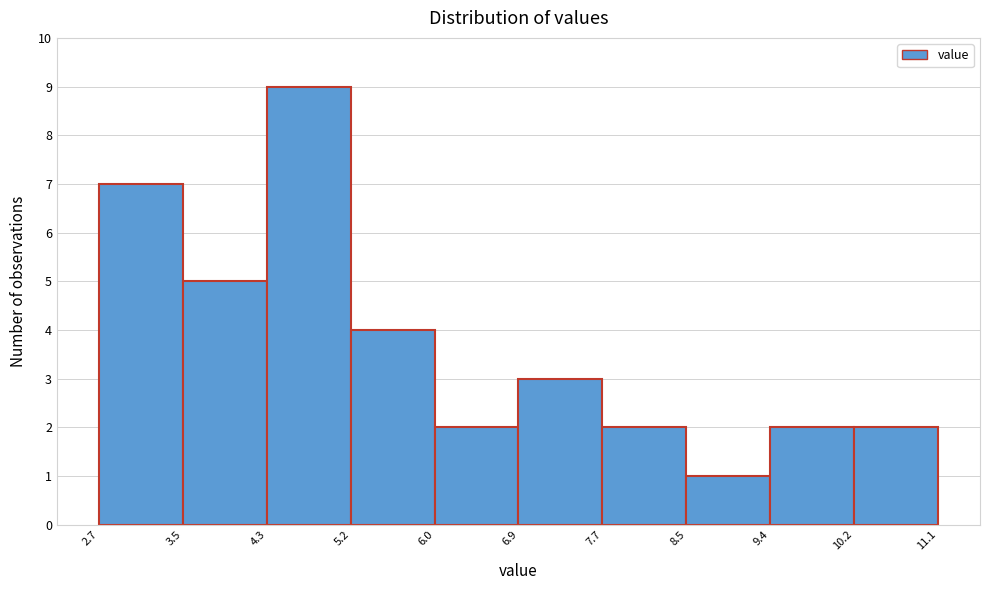

Reading left to right, transcribe this chart: for each bar, give the range it covers on the x-axis and its height. The values are not printed on the chart, so give them approximately, as read against the axis.

2.7 to 3.5: 7
3.5 to 4.3: 5
4.3 to 5.2: 9
5.2 to 6.0: 4
6.0 to 6.9: 2
6.9 to 7.7: 3
7.7 to 8.5: 2
8.5 to 9.4: 1
9.4 to 10.2: 2
10.2 to 11.1: 2